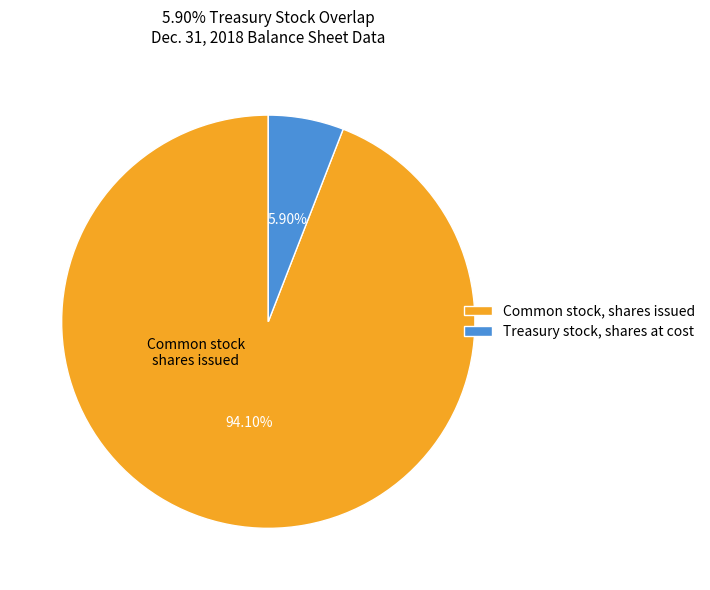

Is the sum of Treasury stock, shares at cost and Common stock, shares issued greater than half?

Yes